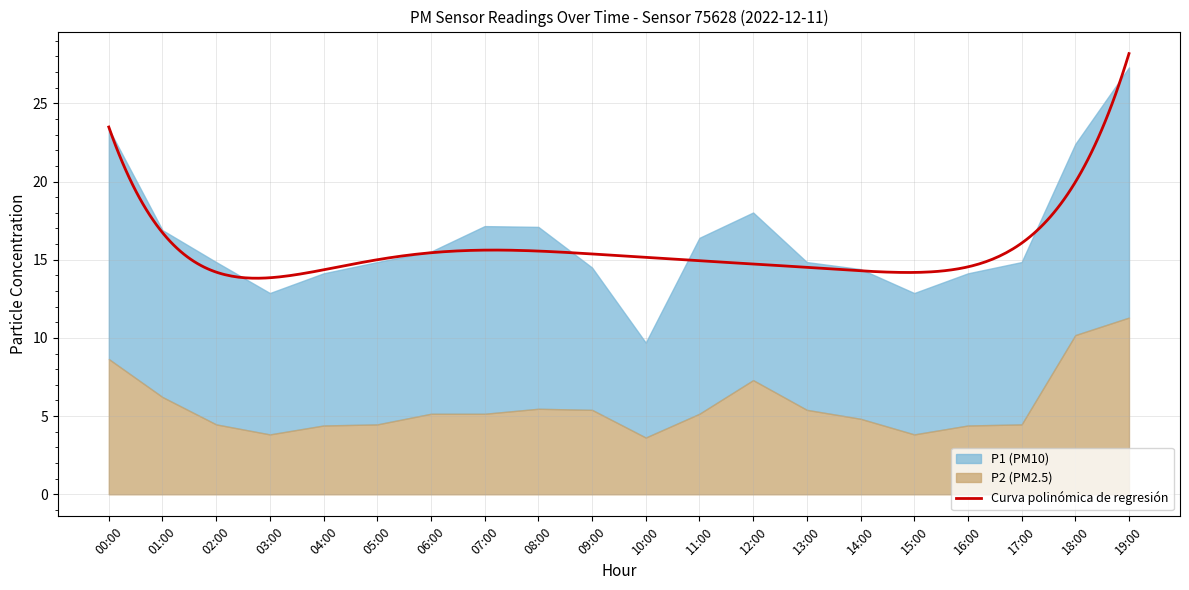

Reading left to right, what are all the values shown in this chart?

P1: 00:00=23.4	01:00=16.9	02:00=14.8	03:00=12.9	04:00=14.1	05:00=14.8	06:00=15.5	07:00=17.1	08:00=17.1	09:00=14.5	10:00=9.7	11:00=16.4	12:00=18.0	13:00=14.8	14:00=14.4	15:00=12.9	16:00=14.1	17:00=14.8	18:00=22.4	19:00=27.3
P2: 00:00=8.7	01:00=6.2	02:00=4.5	03:00=3.8	04:00=4.4	05:00=4.5	06:00=5.2	07:00=5.2	08:00=5.5	09:00=5.4	10:00=3.6	11:00=5.2	12:00=7.3	13:00=5.4	14:00=4.8	15:00=3.8	16:00=4.4	17:00=4.5	18:00=10.2	19:00=11.3